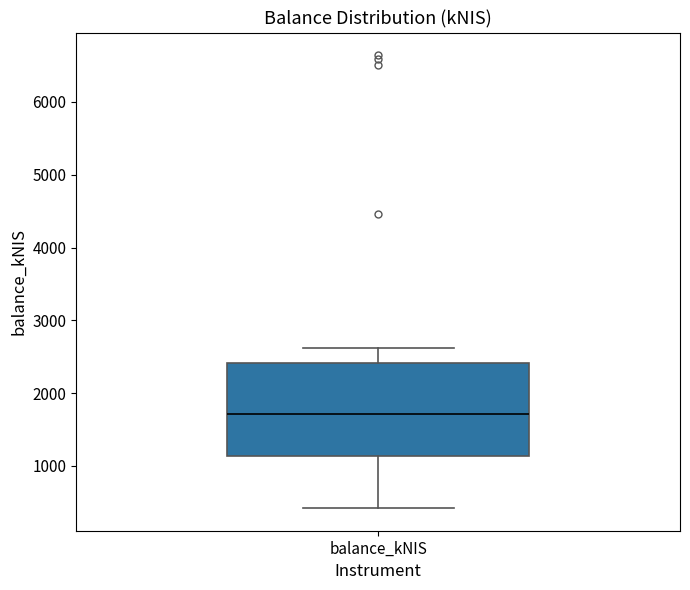

Transcribe this box plot: give where the median line is, the range the box spans, and where the two whiskers end, as read against the y-axis. The values are not printed on the chart, so give them approximately, as read against the axis.

median 1700, box 1100 to 2400, whiskers 400 to 2600